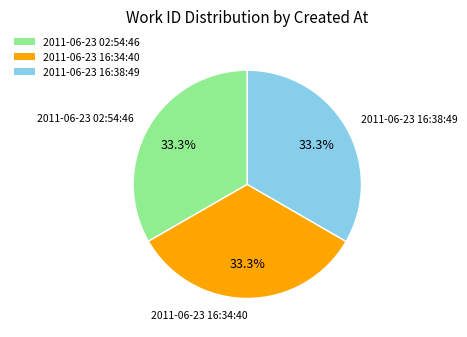

What is the total percentage of 2011-06-23 16:38:49 and 2011-06-23 16:34:40?

66.7%